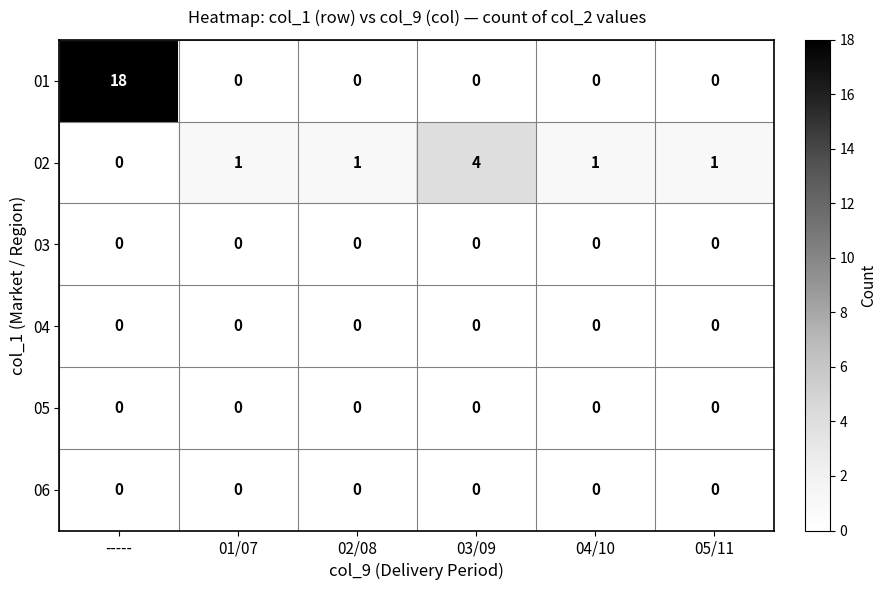

What is the total value across all series at -----?

18